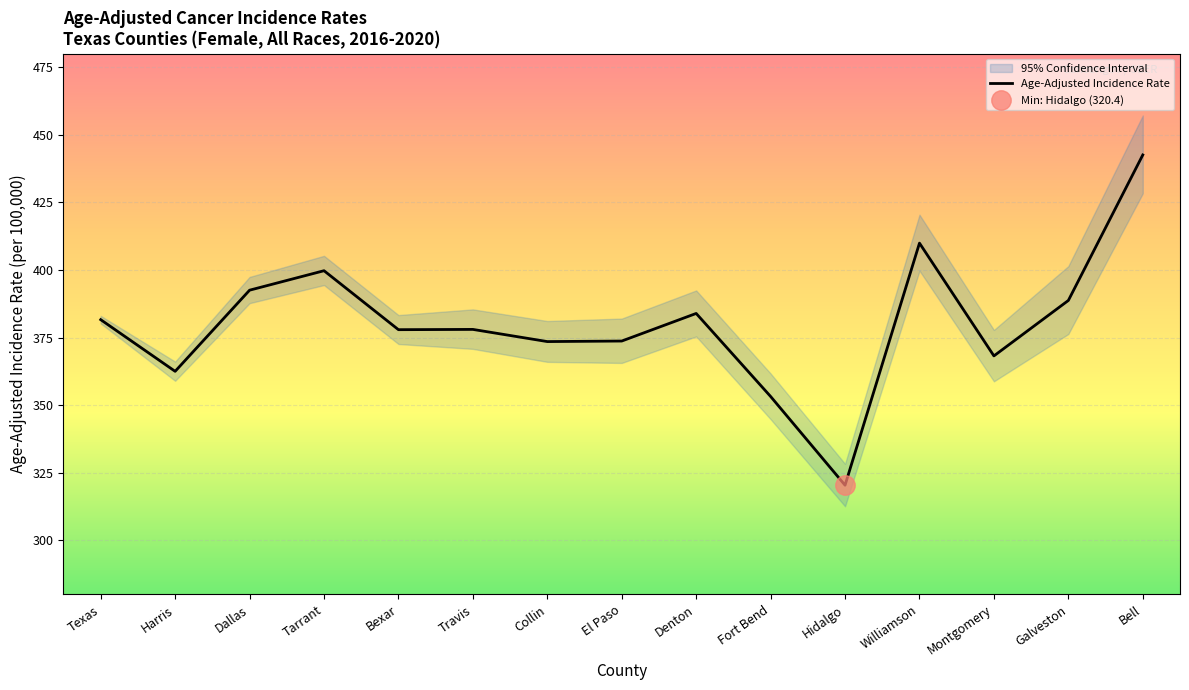

What is the greatest value displayed?

442.5